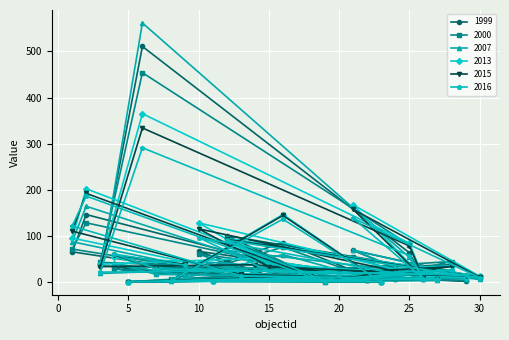

Is it true that 2000 equals 79 at 21?

False